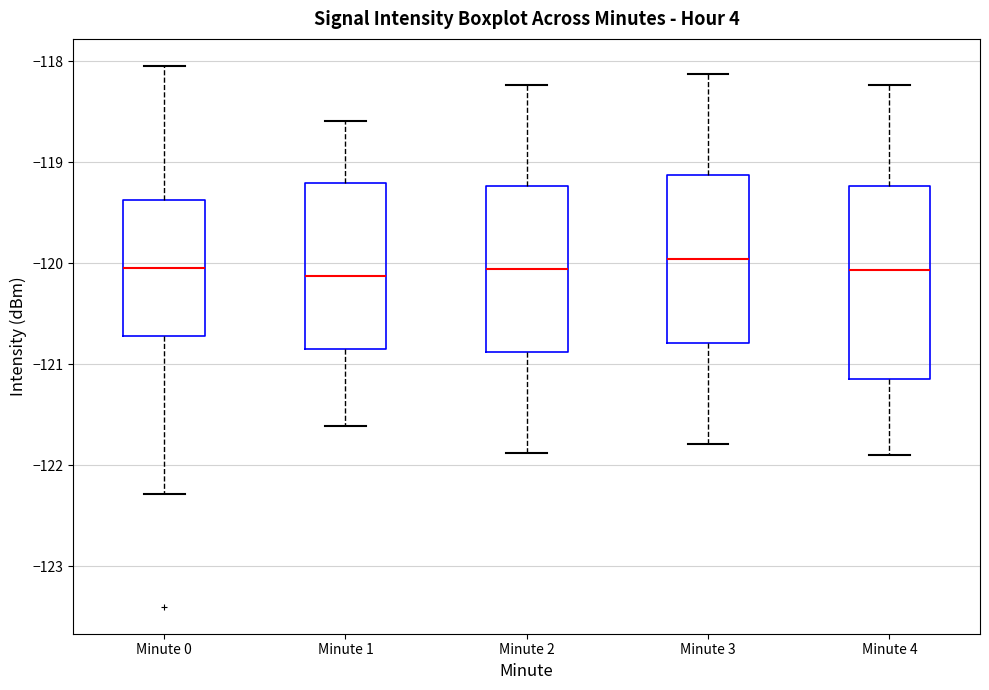

Comparing the boxes themselves (not the whiskers), which one is the tallest?

Minute 4